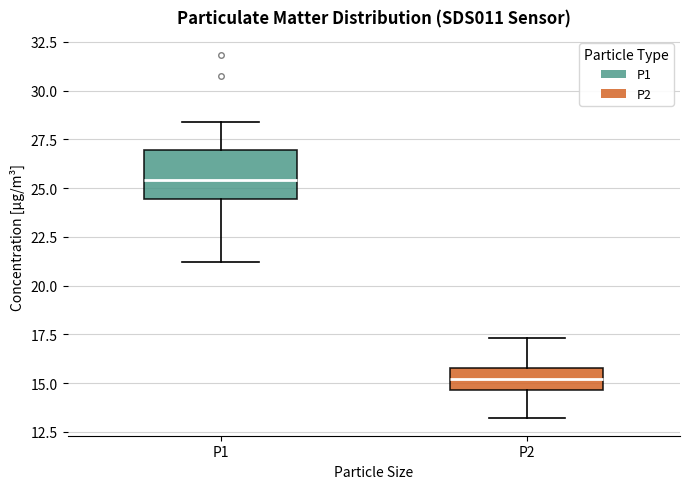

Reading left to right, read every box against the y-axis: the position of its median line, the range the box covers, and the ends of its whiskers. The values are not printed on the chart, so give them approximately, as read against the axis.

P1: median 25.5, box 24.5 to 27.0, whiskers 21.0 to 28.5
P2: median 15.0, box 14.5 to 16.0, whiskers 13.0 to 17.5